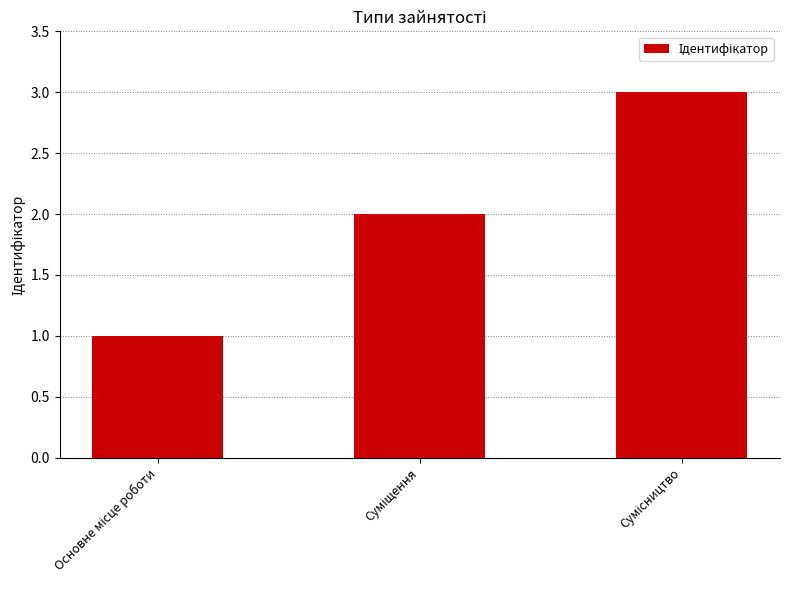

What is the greatest value displayed?

3